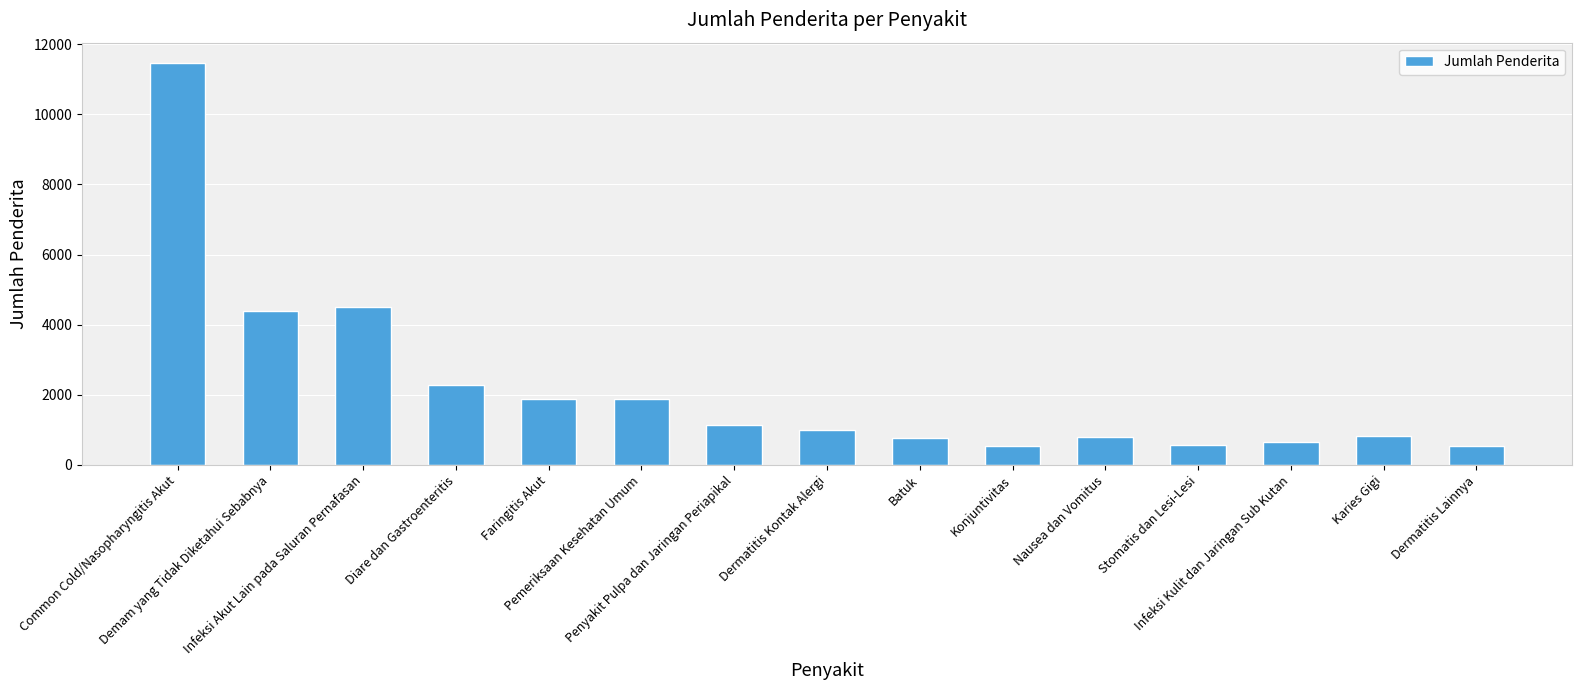

What is the smallest value displayed?

545